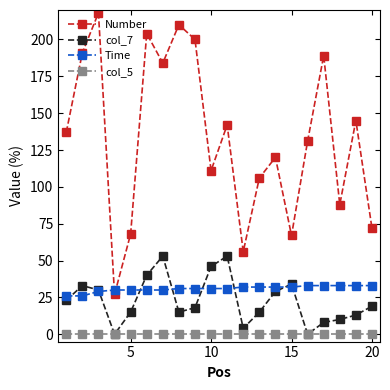

Reading left to right, extract all data points from this chart.

Number: 137	191	218	27	68	204	184	210	200	111	142	56	106	120	67	131	189	88	145	72
col_7: 23	33	30	0	15	40	53	15	18	46	53	4	15	29	34	0	8	10	13	19
Time: 26	26	29	30	30	30	30	31	31	31	31	32	32	32	32	33	33	33	33	33
col_5: 0	0	0	0	0	0	0	0	0	0	0	0	0	0	0	0	0	0	0	0